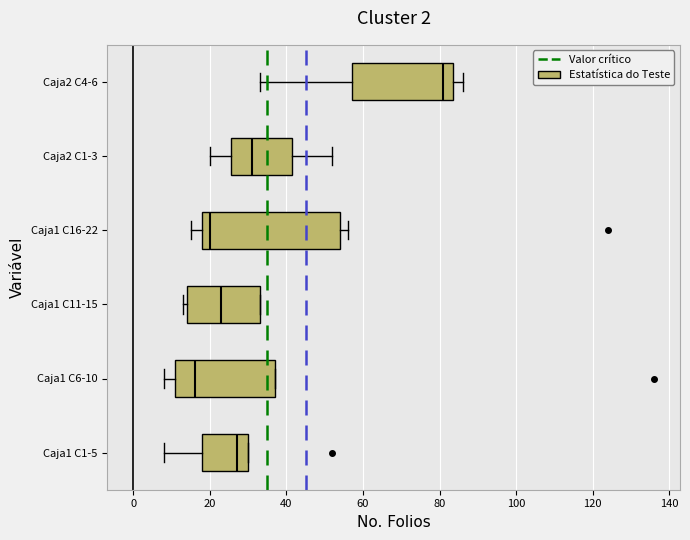

Comparing the boxes themselves (not the whiskers), which one is the widest?

Caja1 C16-22